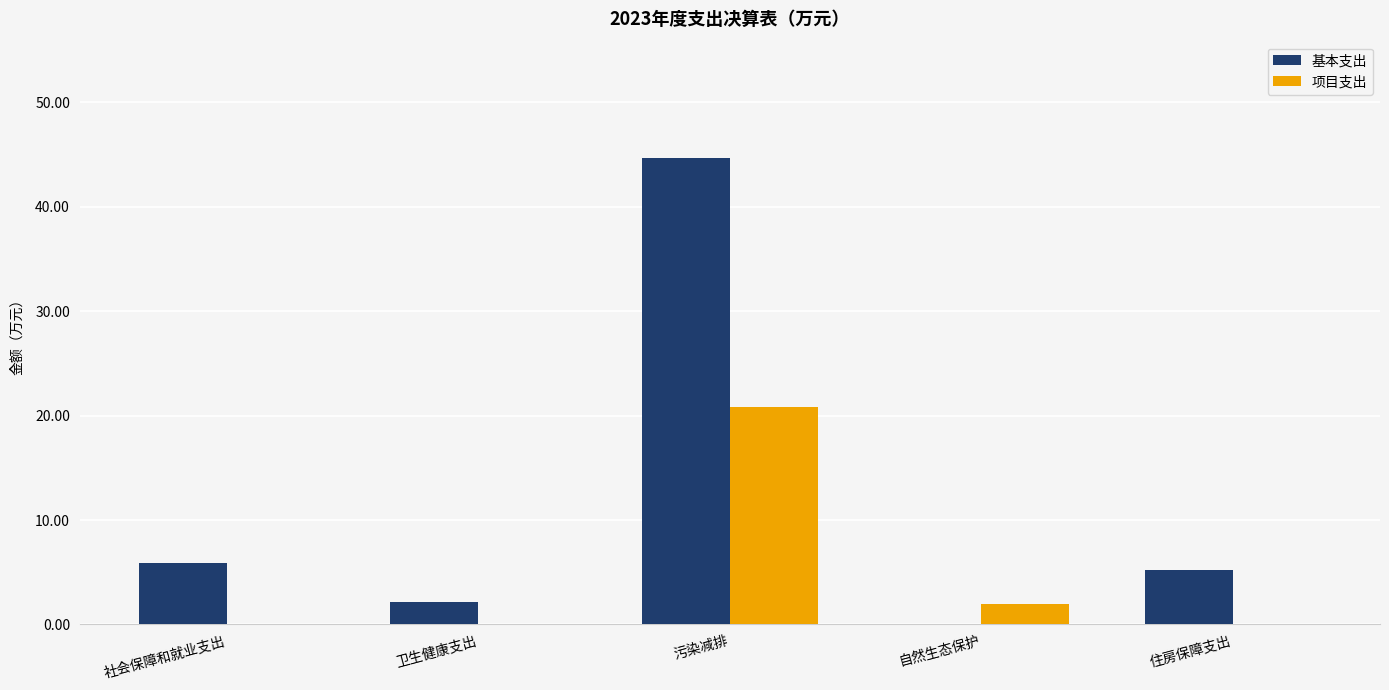

Which label corresponds to the largest value in the chart?

污染减排